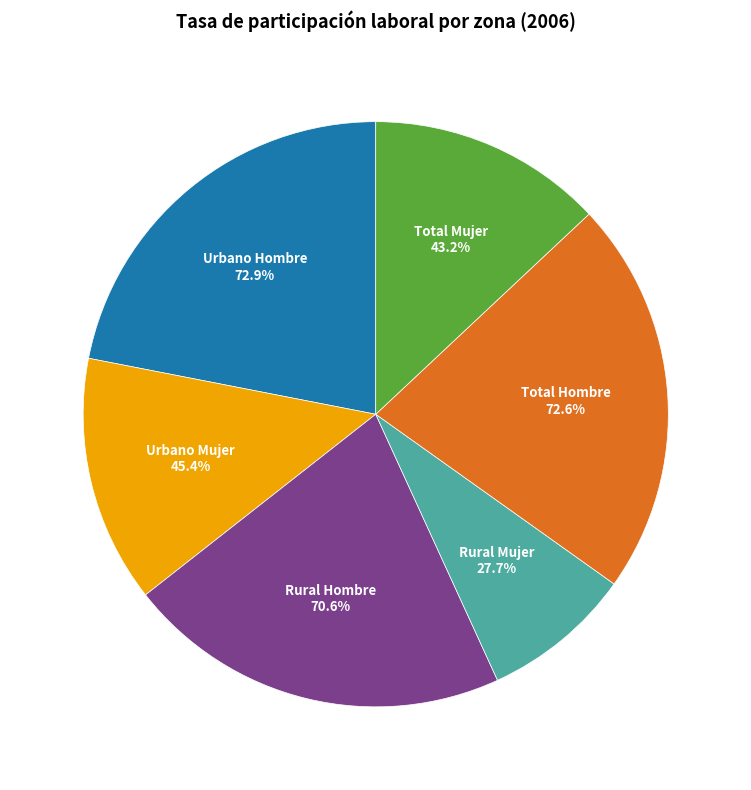

To the nearest percent, what percentage of the pie is Total Hombre?

22%